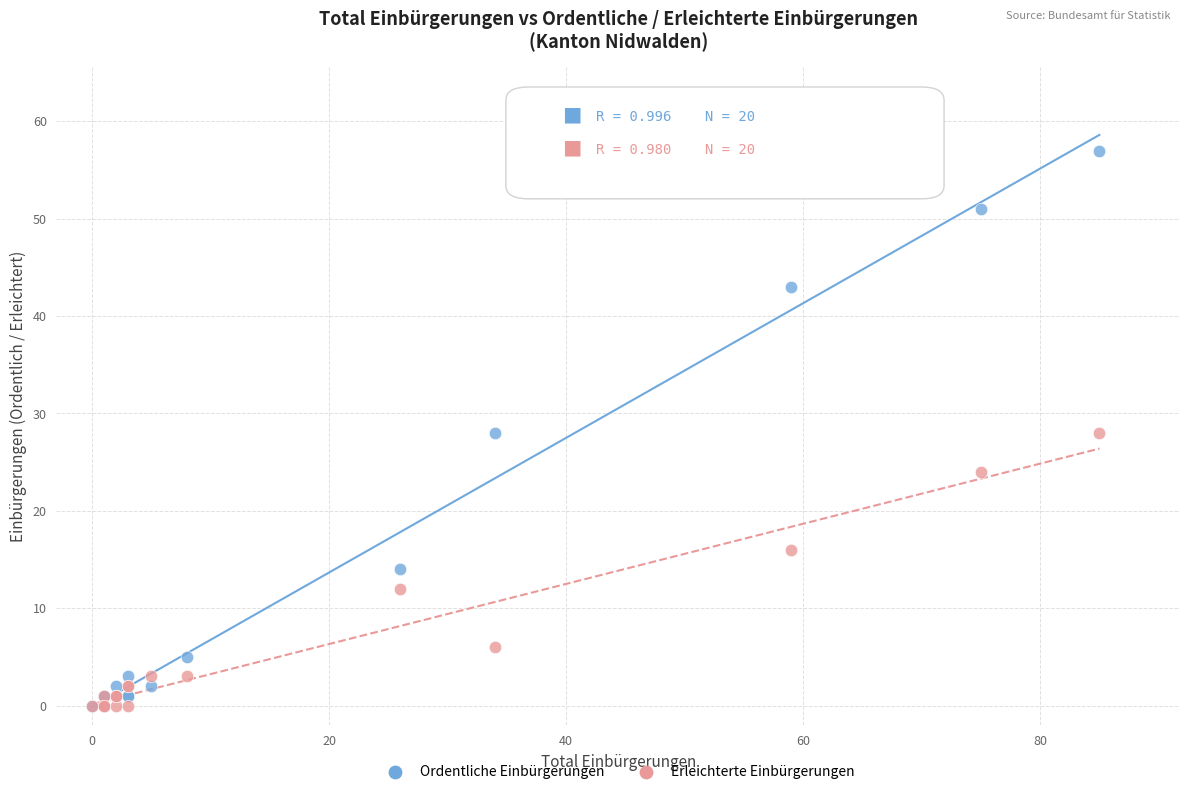

What are all the series names shown in the legend?

Ordentliche Einbürgerungen, Erleichterte Einbürgerungen